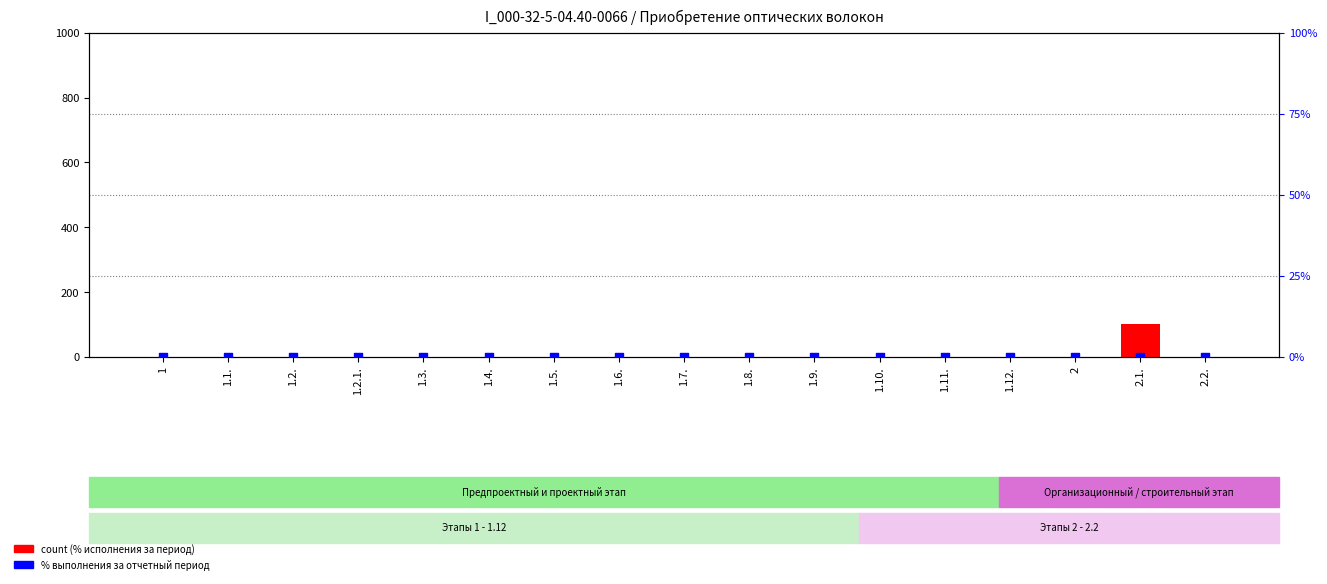

Which series contains the lowest Y value?

Процент исполнения за весь период (col_8)